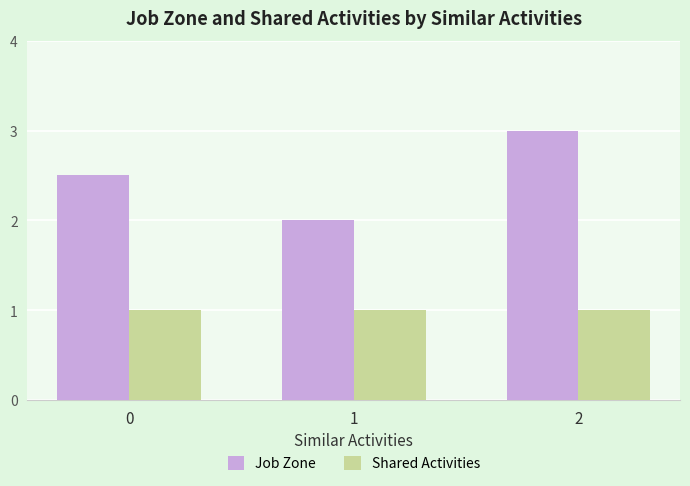

What is the total value across all series at 2?

4.0